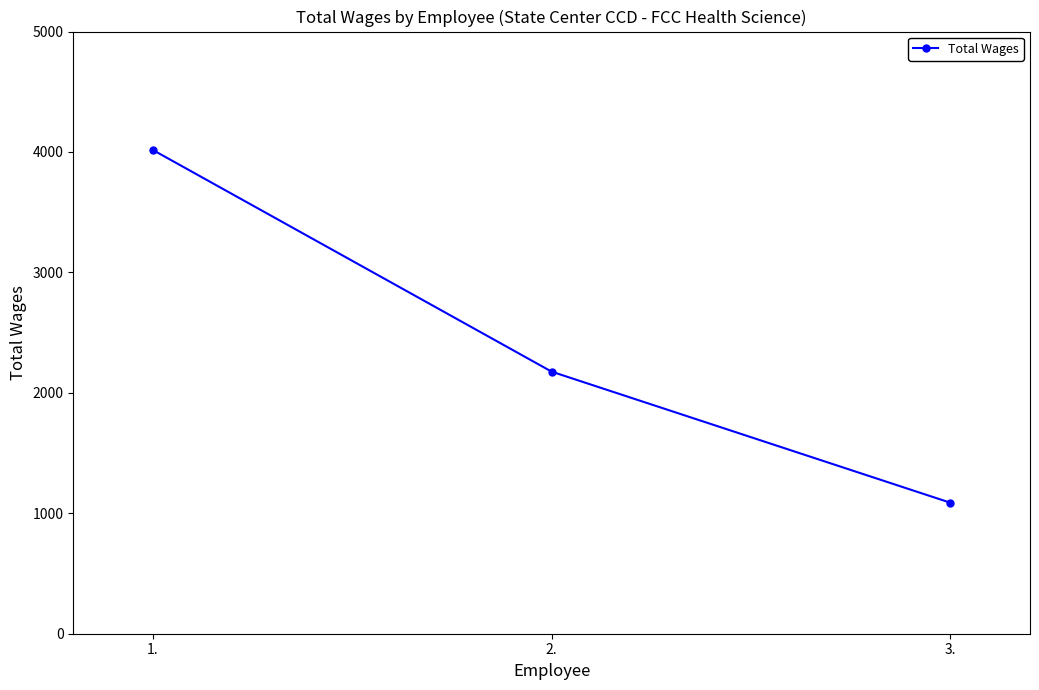

Reading left to right, what are all the values shown in this chart?

4016	2176	1088